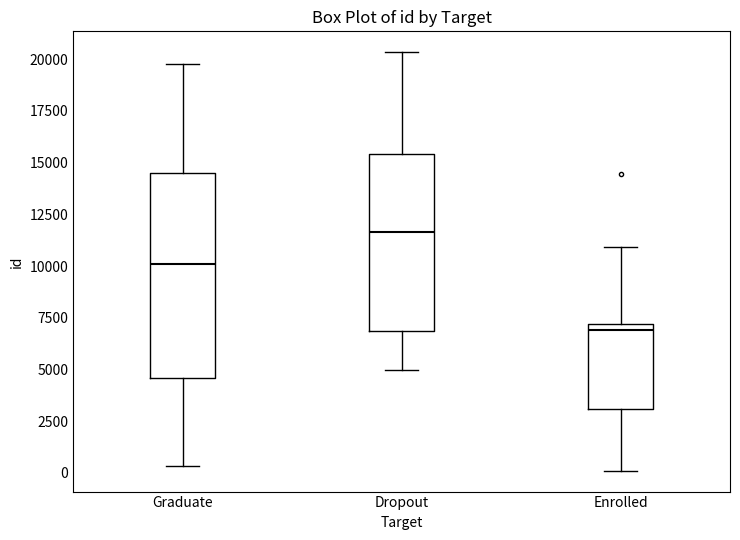

Reading left to right, transcribe this box plot: for each box, give where its median line is, the range the box spans, and where its two whiskers end, as read against the y-axis. The values are not printed on the chart, so give them approximately, as read against the axis.

Graduate: median 10000, box 4500 to 14500, whiskers 500 to 20000
Dropout: median 11500, box 7000 to 15500, whiskers 5000 to 20500
Enrolled: median 7000 (just below the box's upper edge), box 3000 to 7000, whiskers 0 to 11000